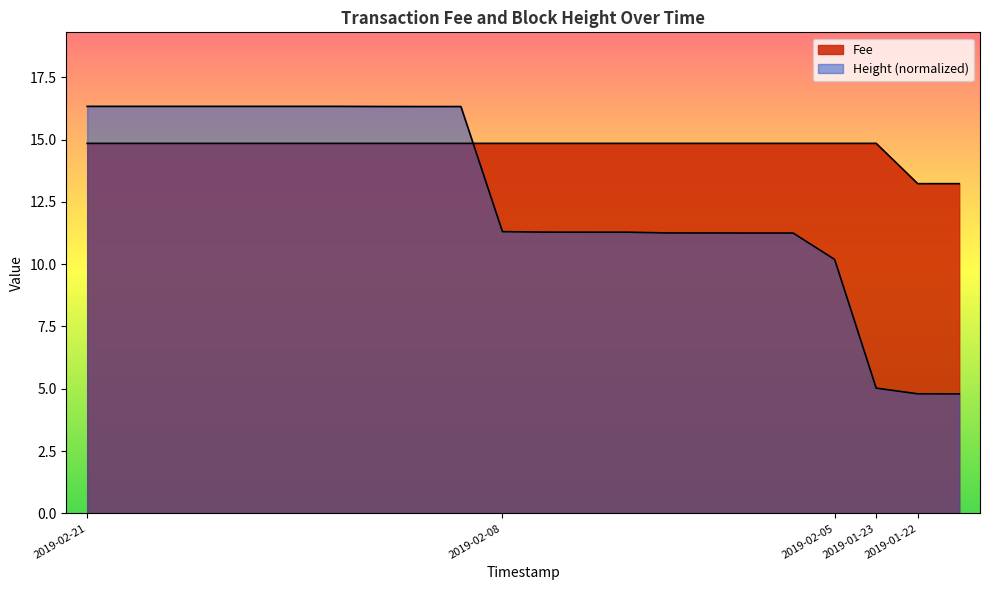

Count the number of categories in the chart.

22